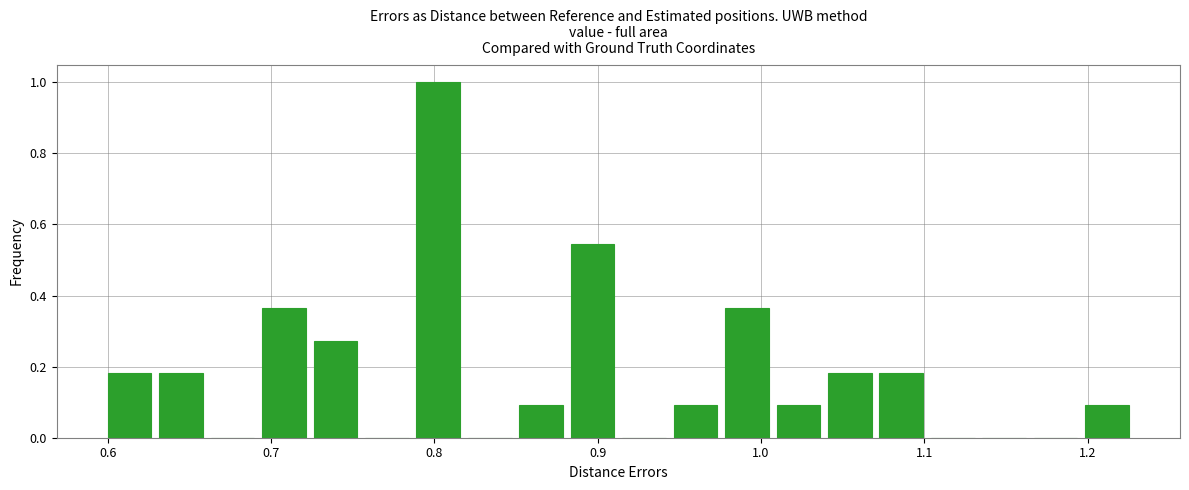

Read against the x-axis, roughly where is the centre of the tallest bar?

0.80